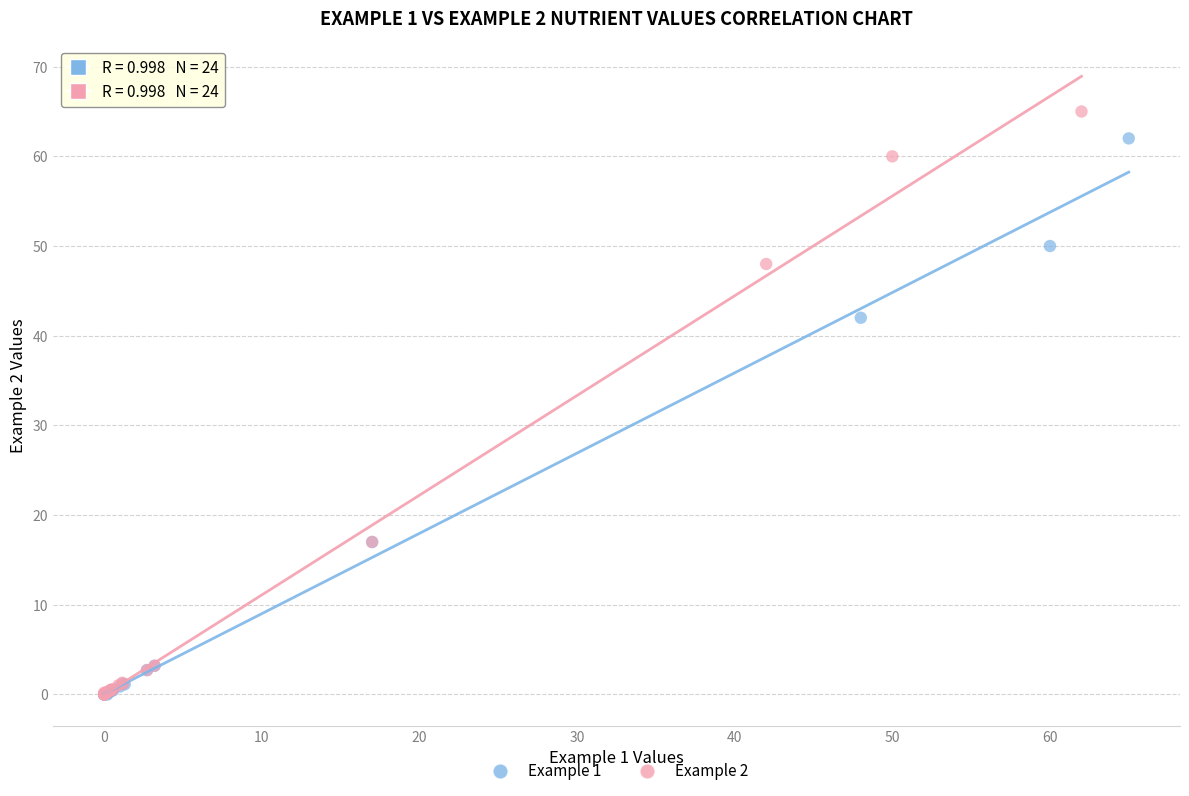

Which series has the widest spread of Y values?

Example 2